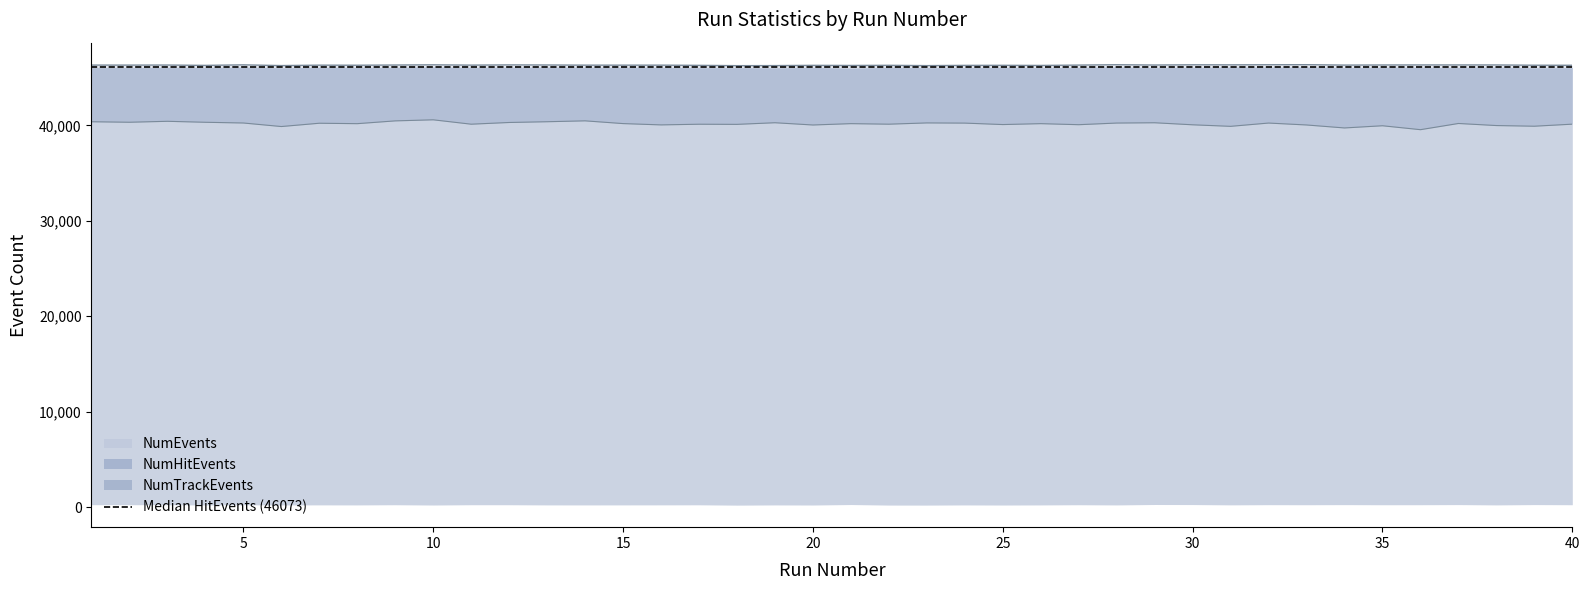

How many data points does each series have?

40